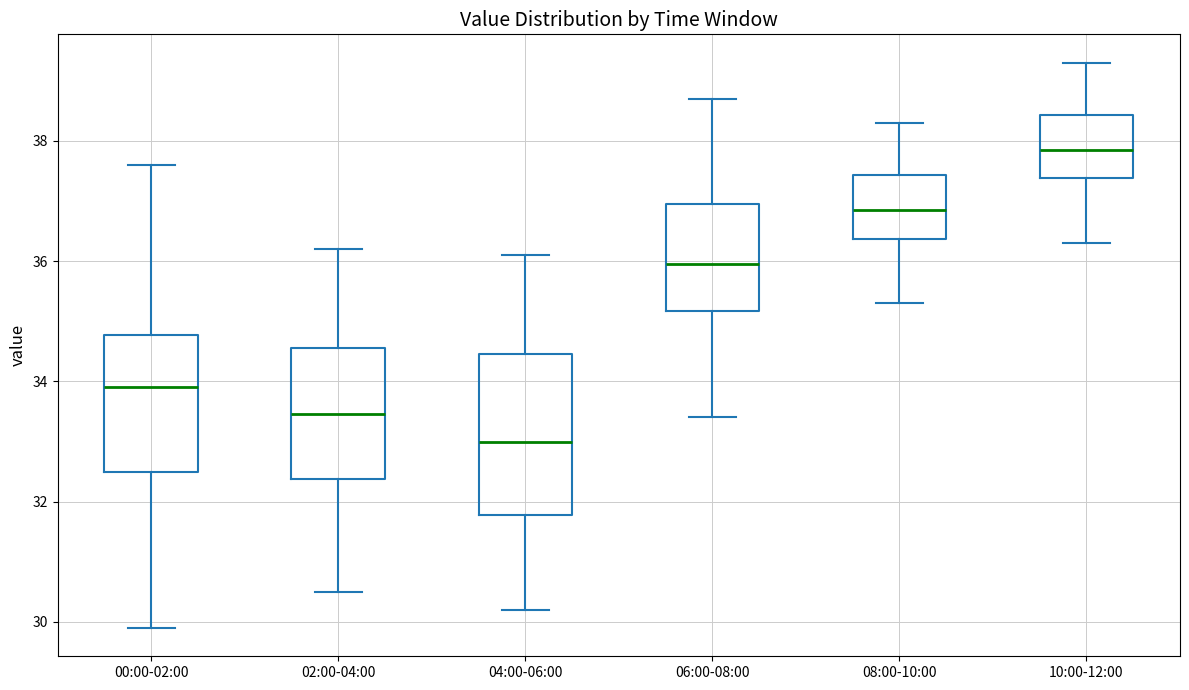

Which box has the highest median line?

10:00-12:00